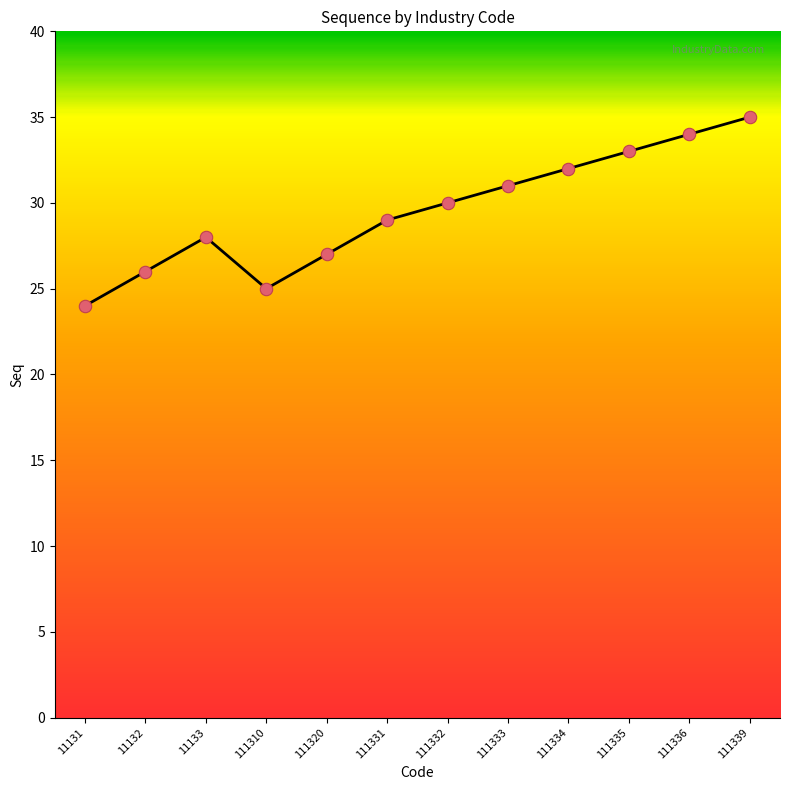

Between 111331 and 111336, which is larger?

111336